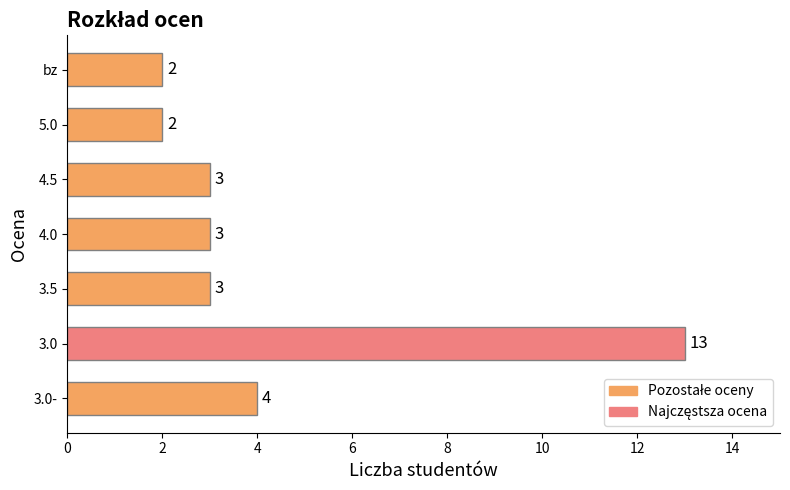

Reading bottom to top, extract all data points from this chart.

3.0-=4	3.0=13	3.5=3	4.0=3	4.5=3	5.0=2	bz=2